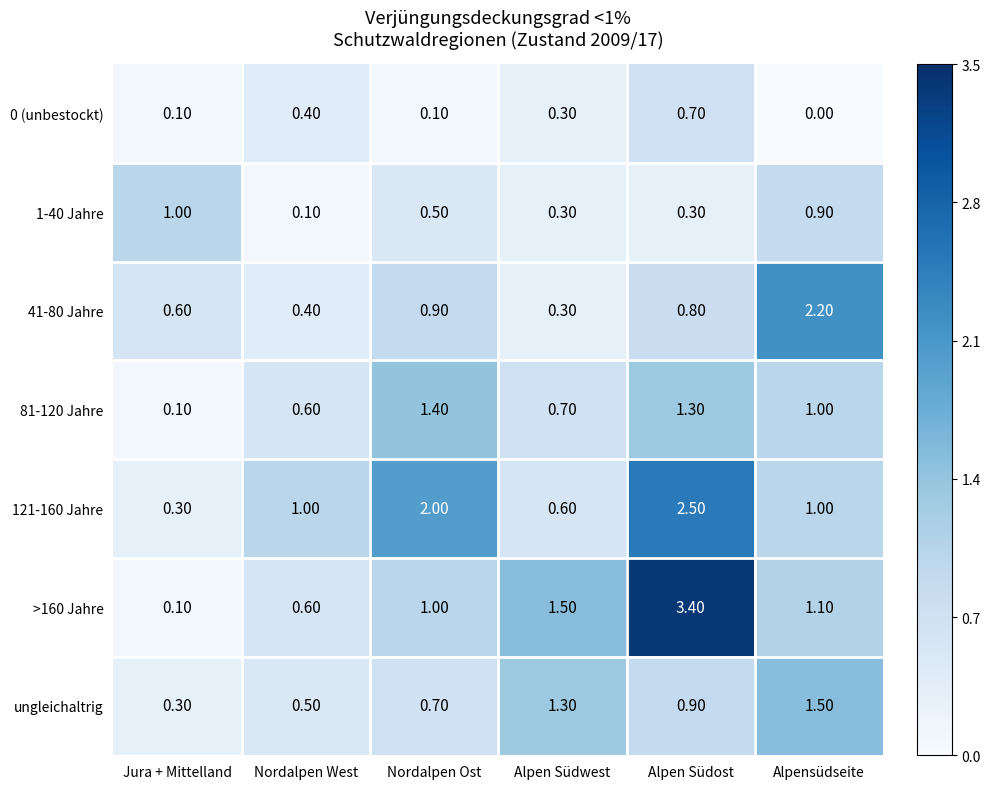

What is the total value across all series at Jura + Mittelland?

2.5